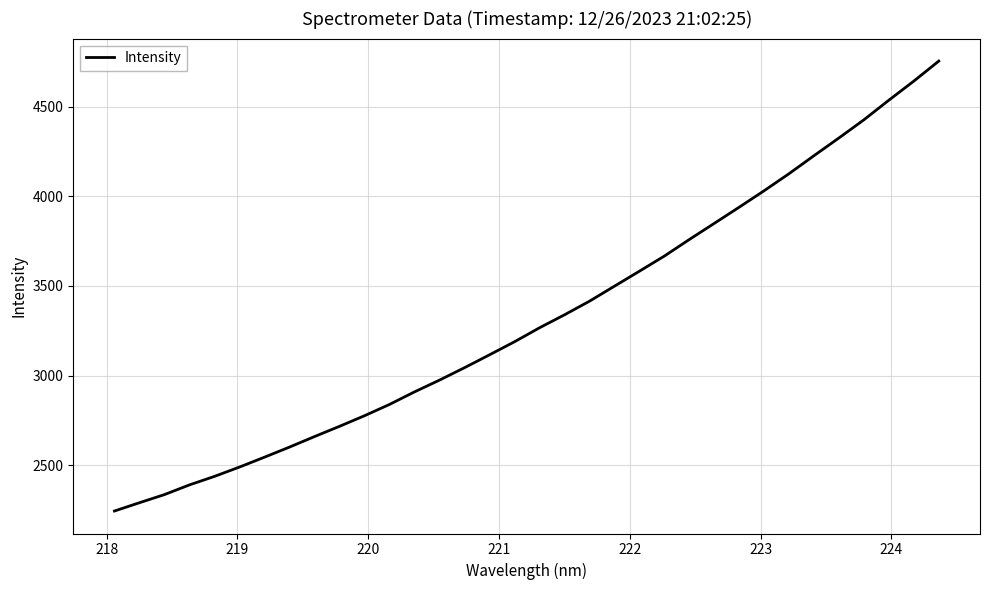

What is the sum of all values?

112946.0